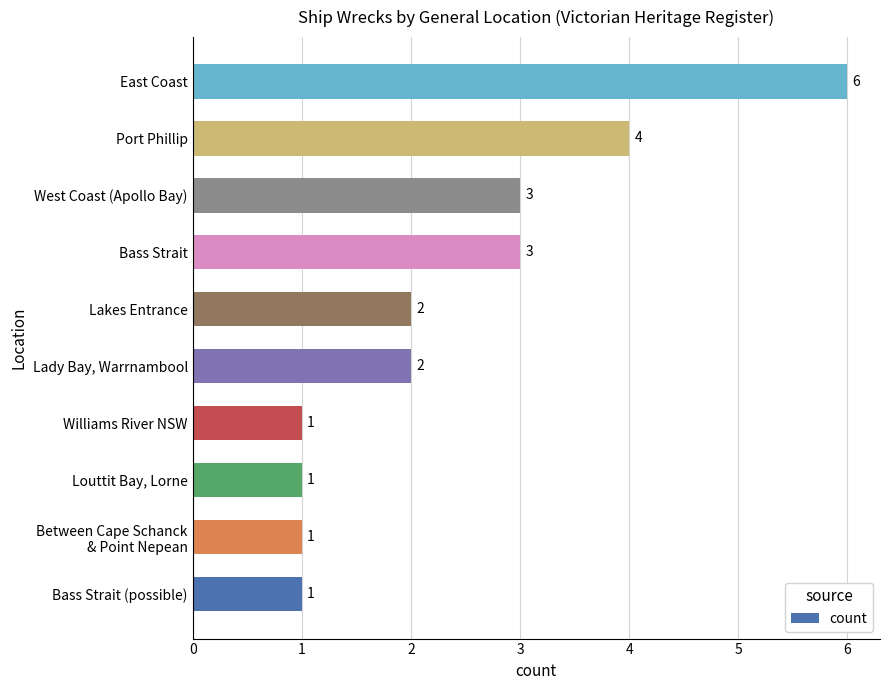

The value at Lady Bay, Warrnambool is 2. True or false?

True